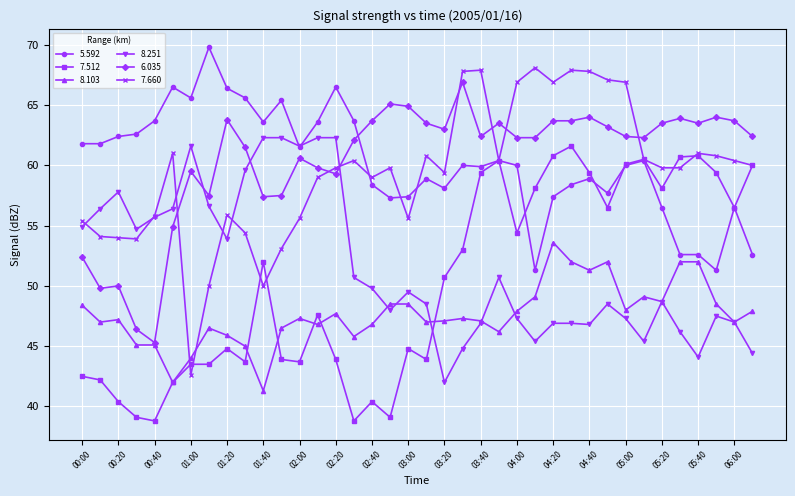

Rank the series by their maximum value, from lowest to highest.

8.103, 7.512, 8.251, 6.035, 7.660, 5.592